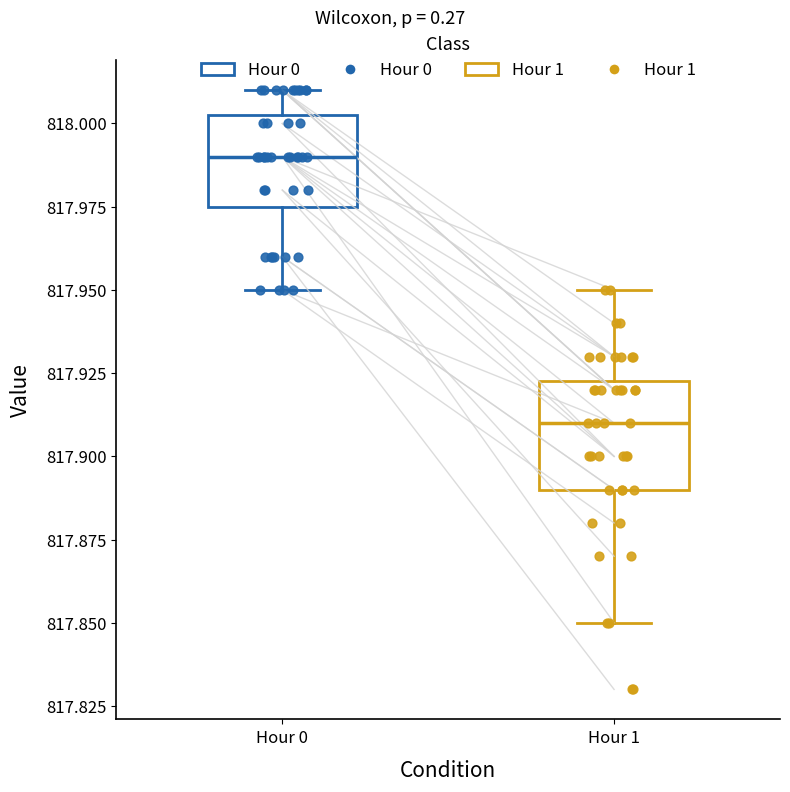

Reading left to right, transcribe this box plot: for each box, give where its median line is, the range the box spans, and where its two whiskers end, as read against the y-axis. The values are not printed on the chart, so give them approximately, as read against the axis.

Hour 0: median 817.990, box 817.975 to 818.005, whiskers 817.950 to 818.010
Hour 1: median 817.910, box 817.890 to 817.925, whiskers 817.850 to 817.950